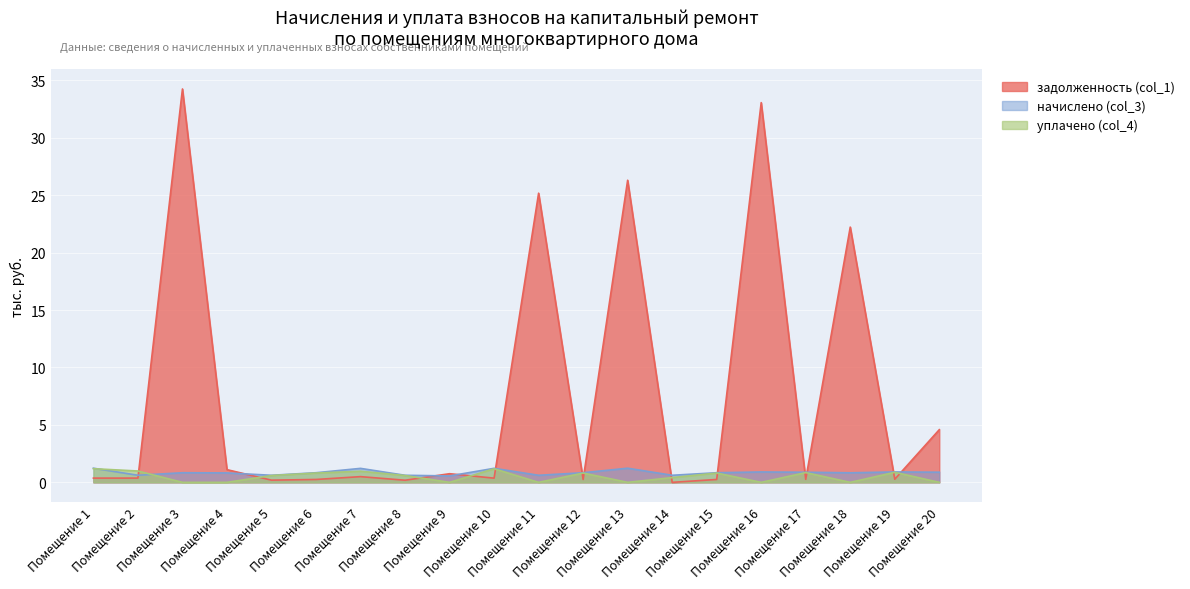

How many positive values does the задолженность (col_1) series have?

19